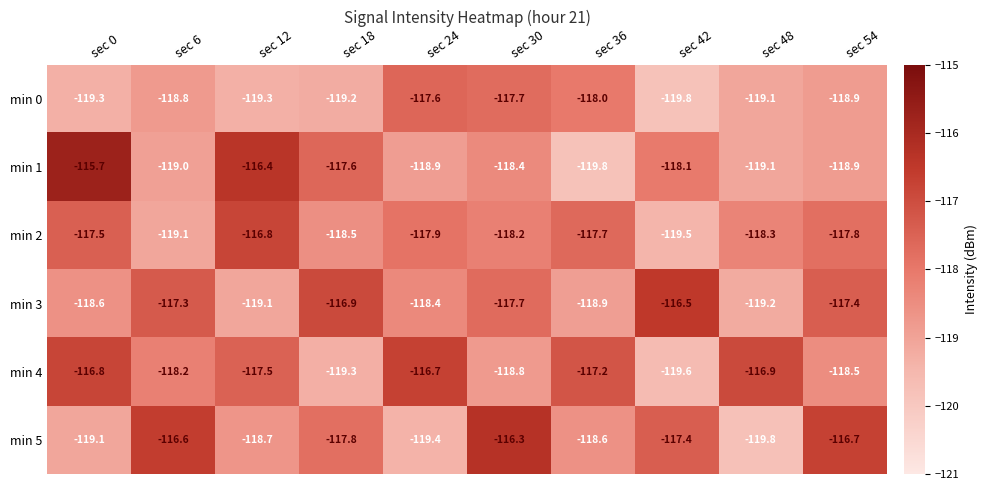

Rank the series at sec 24 from lowest to highest value.

min 5, min 1, min 3, min 2, min 0, min 4